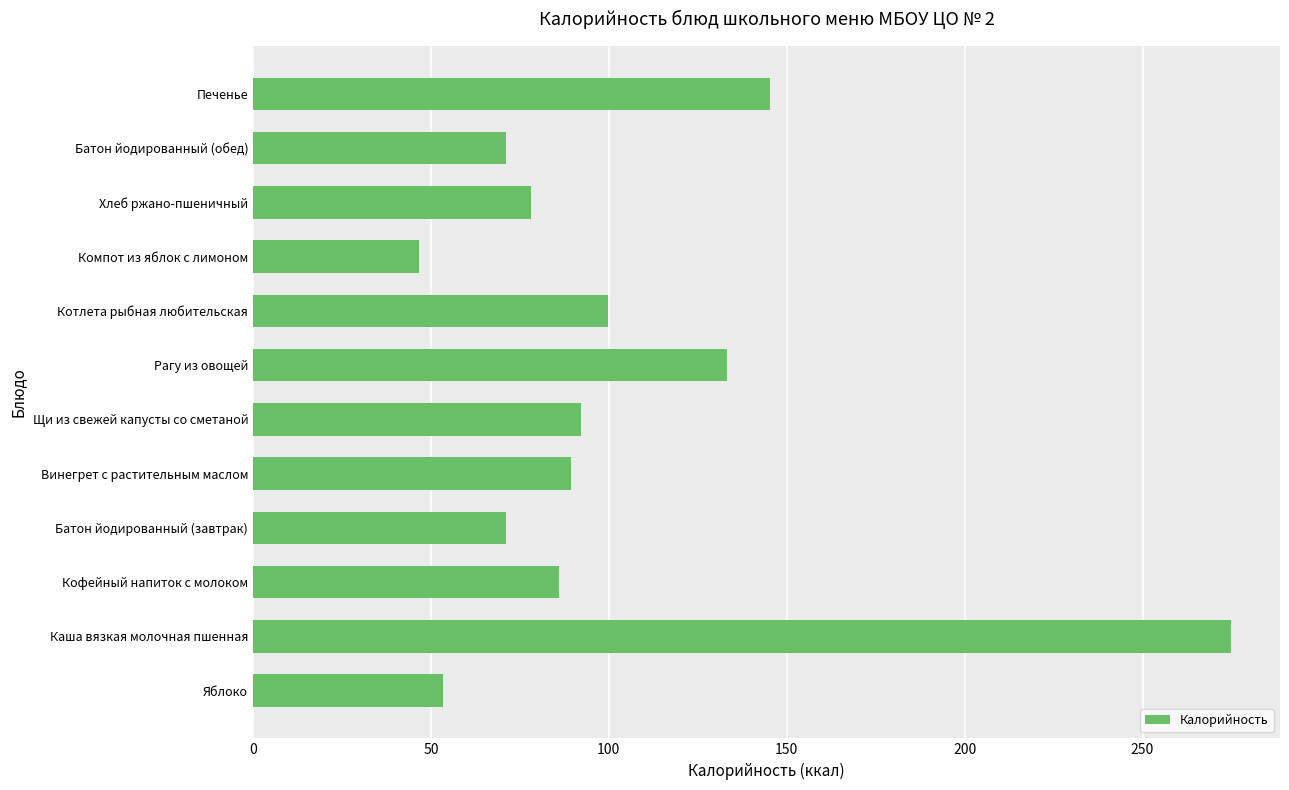

What is the minimum value shown in the chart?

46.7